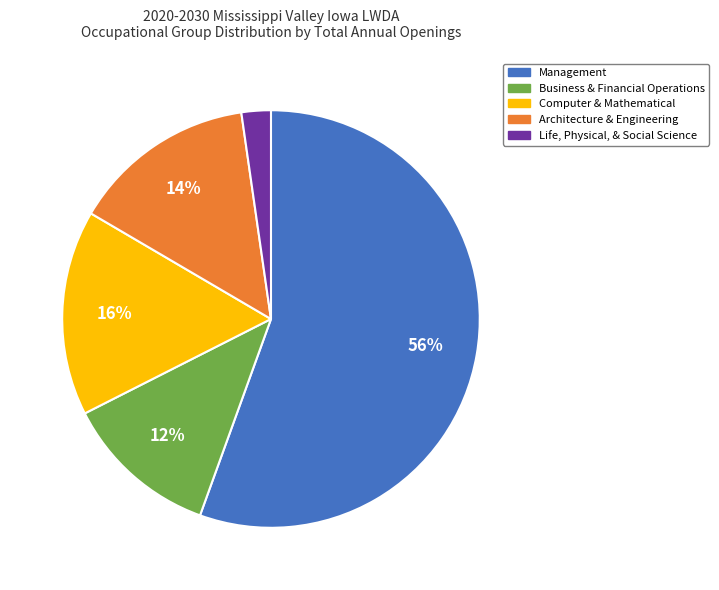

What percentage is the Life, Physical, & Social Science slice, to the nearest percent?

2%